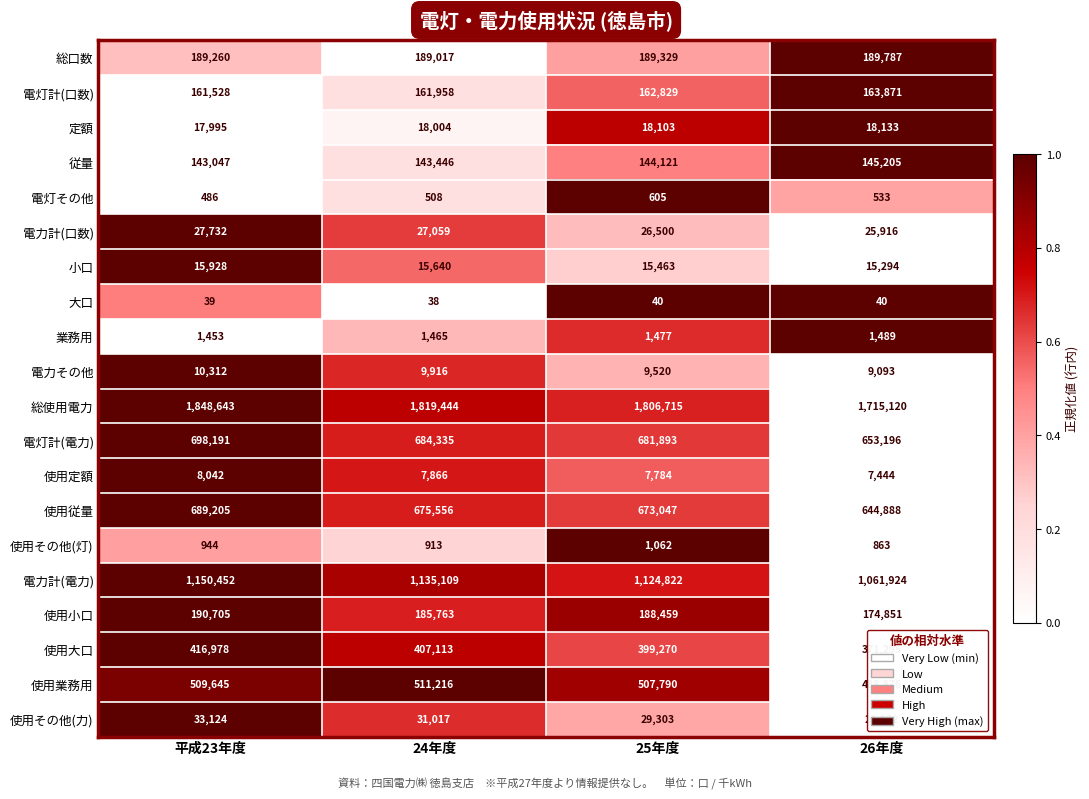

How many categories are shown in the chart?

4